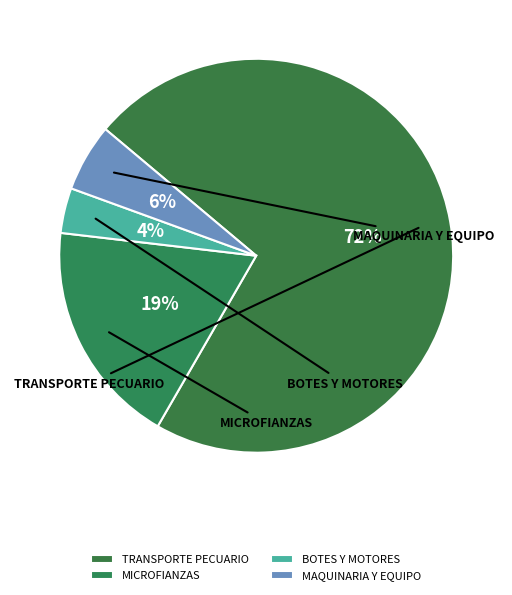

True or false: MICROFIANZAS accounts for 29% of the total.

False